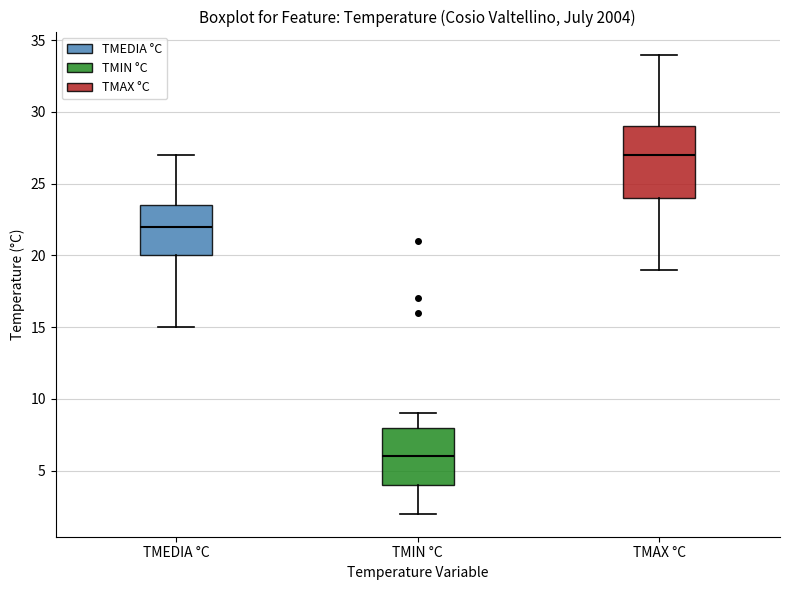

Reading left to right, transcribe this box plot: for each box, give where its median line is, the range the box spans, and where its two whiskers end, as read against the y-axis. The values are not printed on the chart, so give them approximately, as read against the axis.

TMEDIA °C: median 22.0, box 20.0 to 23.5, whiskers 15.0 to 27.0
TMIN °C: median 6.0, box 4.0 to 8.0, whiskers 2.0 to 9.0
TMAX °C: median 27.0, box 24.0 to 29.0, whiskers 19.0 to 34.0